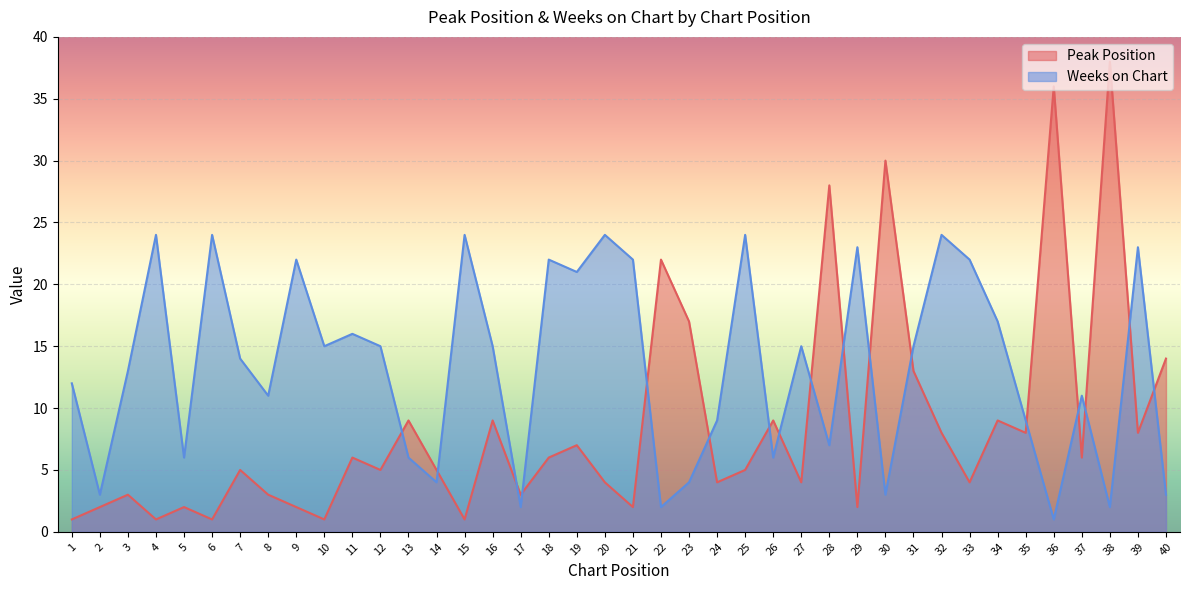

Which series has the largest range (max minus min)?

Peak Position